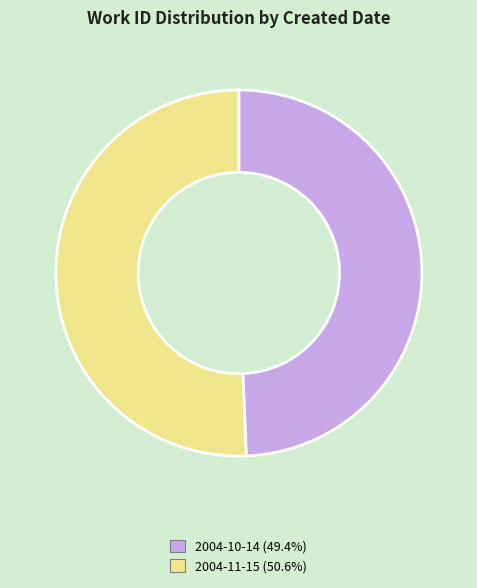

Is the sum of 2004-11-15 and 2004-10-14 greater than half?

Yes